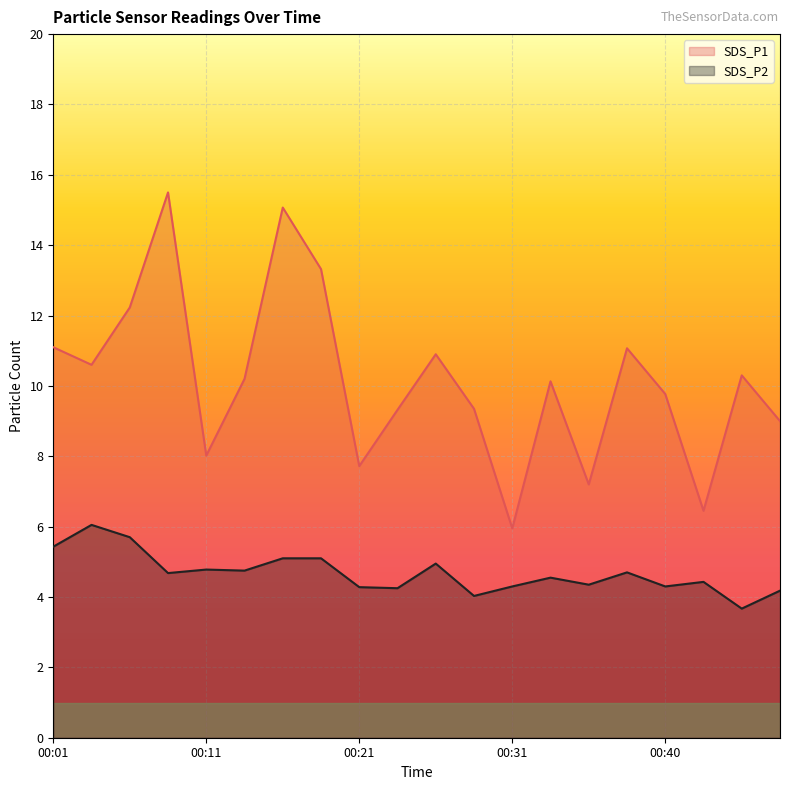

What is the total value across all series at 00:33?

14.7